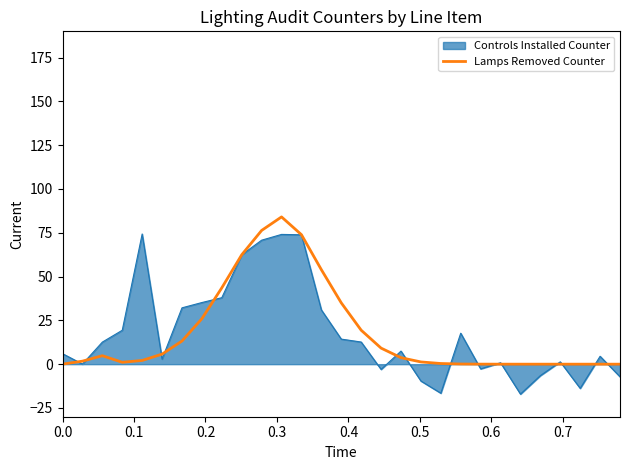

Rank the series by their maximum value, from lowest to highest.

Controls Installed Counter, Lamps Removed Counter